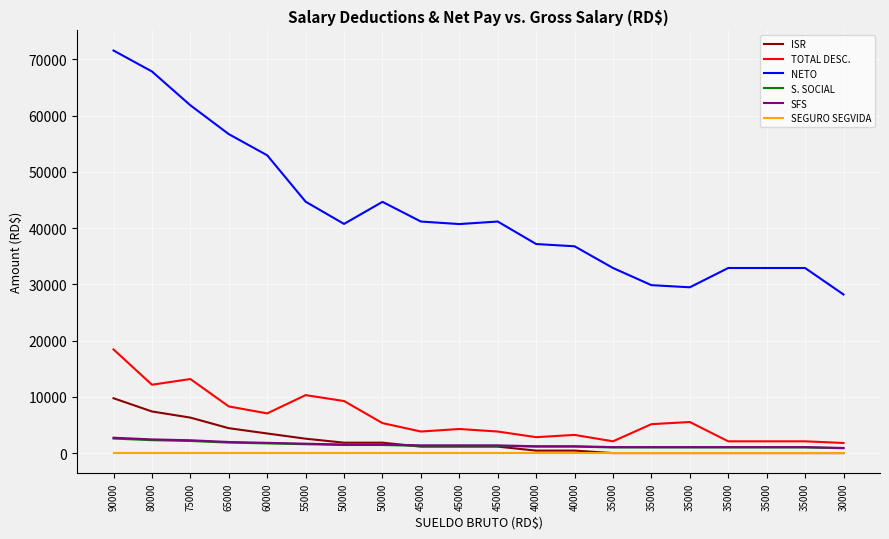

What is the value of the SFS point at the 3rd from the left?

2280.0